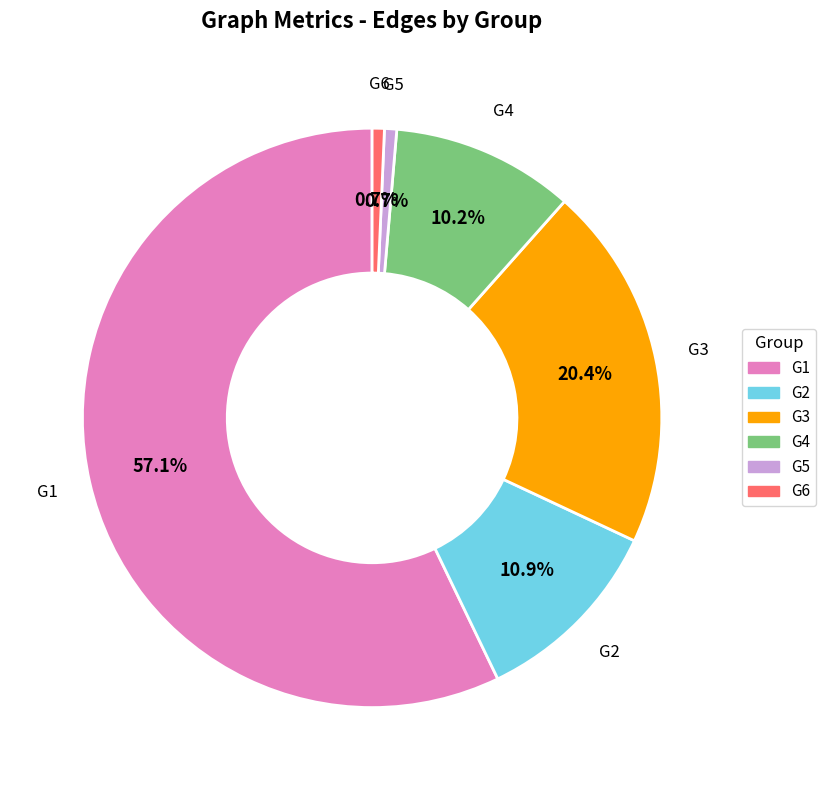

Is there a majority slice in this chart?

Yes